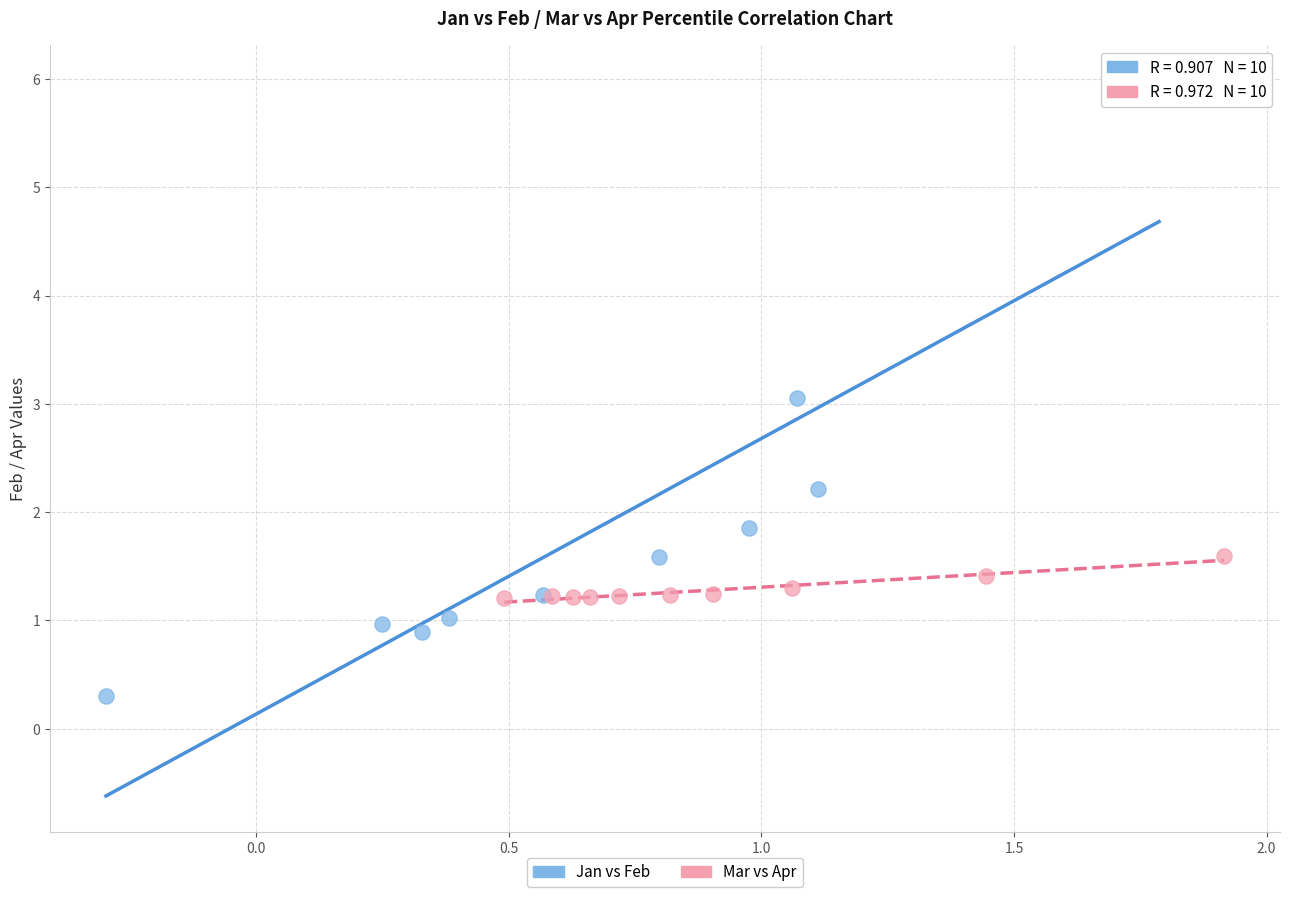

Which series has the largest Y range (max minus min)?

Jan vs Feb